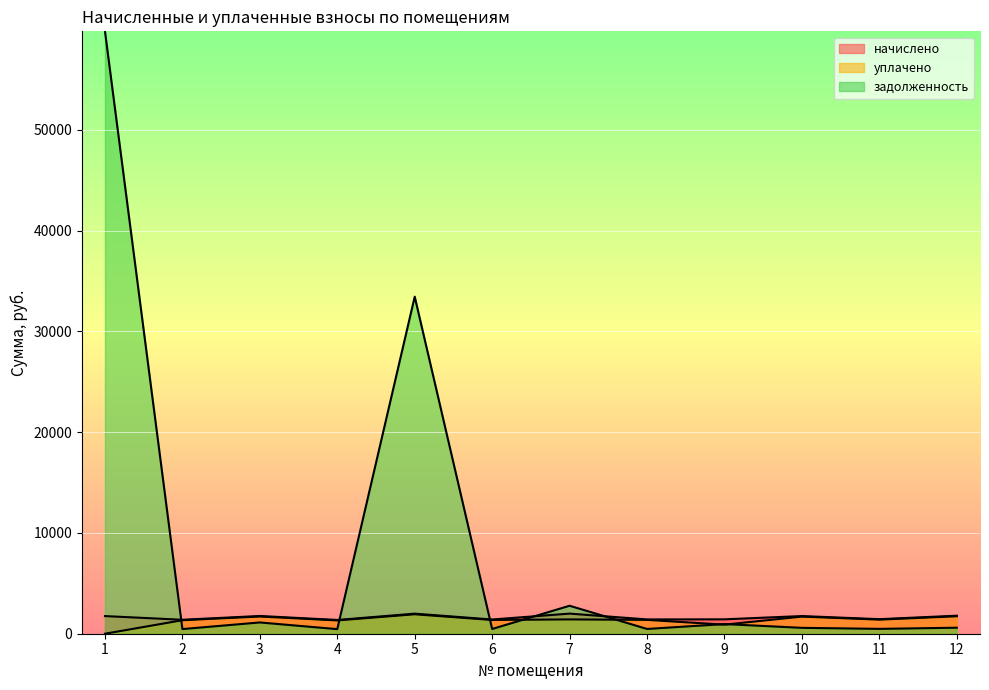

True or false: начислено has more than 0 interior local peaks.

True